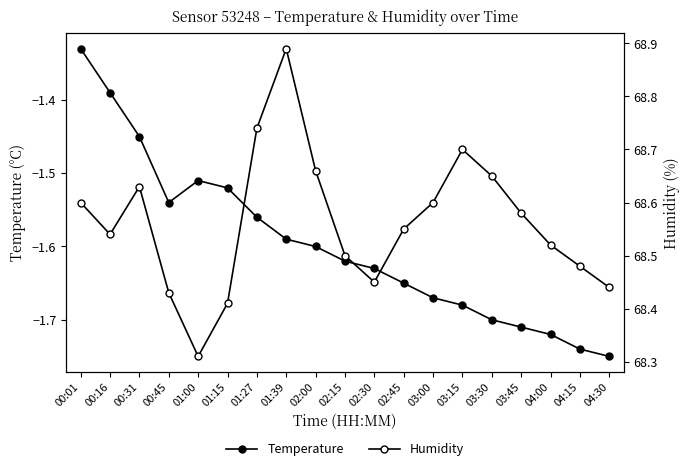

True or false: Temperature has a value of -0.9 at 04:00.

False